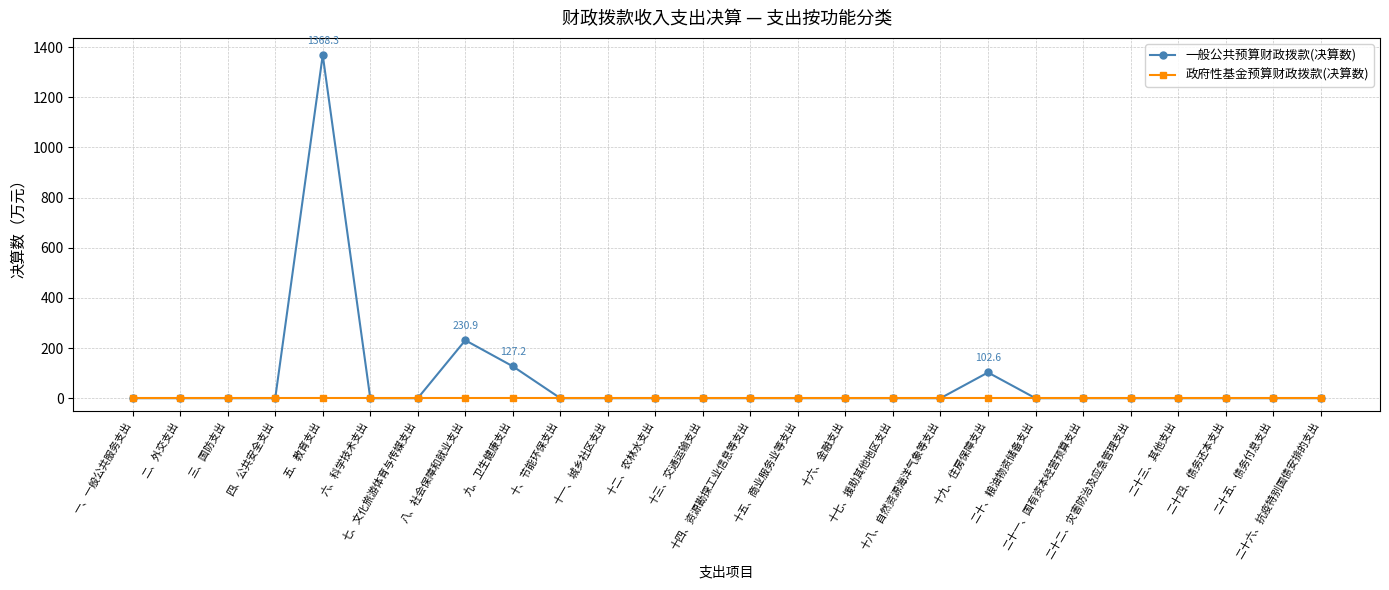

The value of 一般公共预算财政拨款(决算数) at 十二、农林水支出 is 0.0. True or false?

True